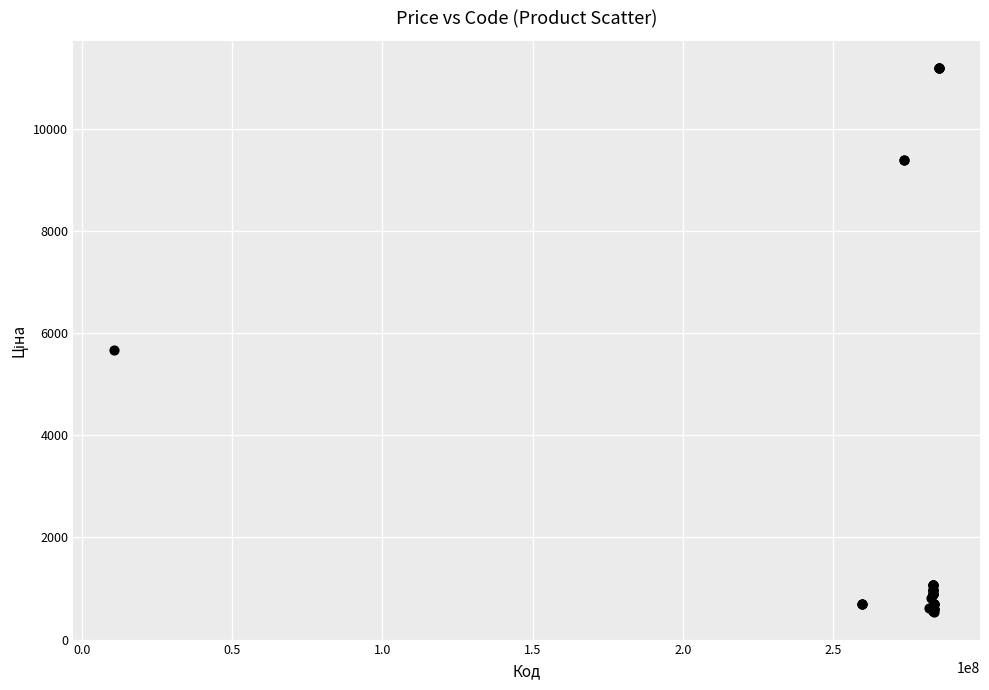

What Y value in the scatter plot is closest to 5859?

5673.8